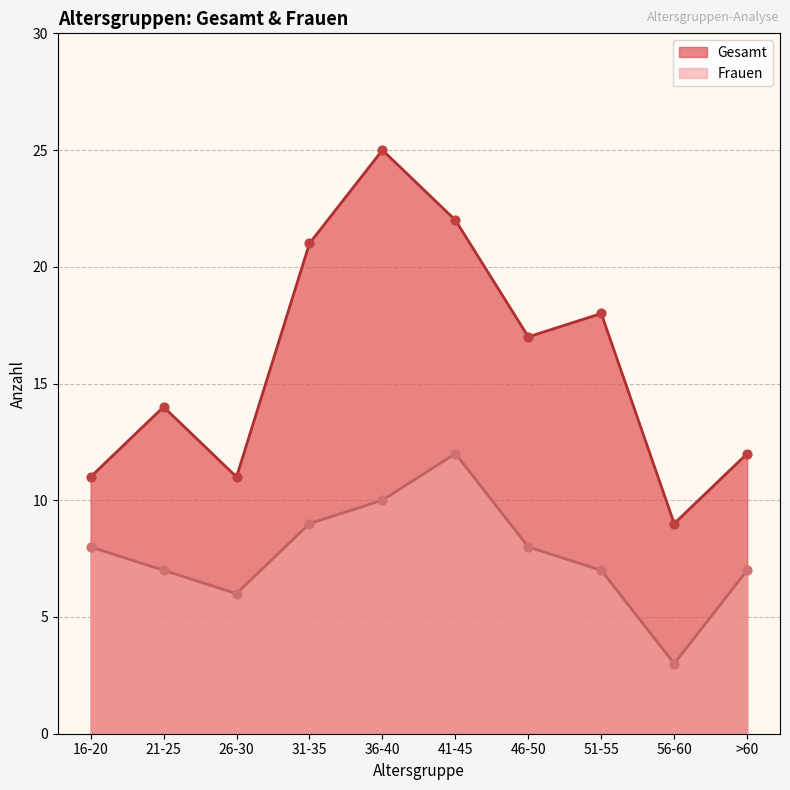

At how many categories does at least one series exceed 12?

6